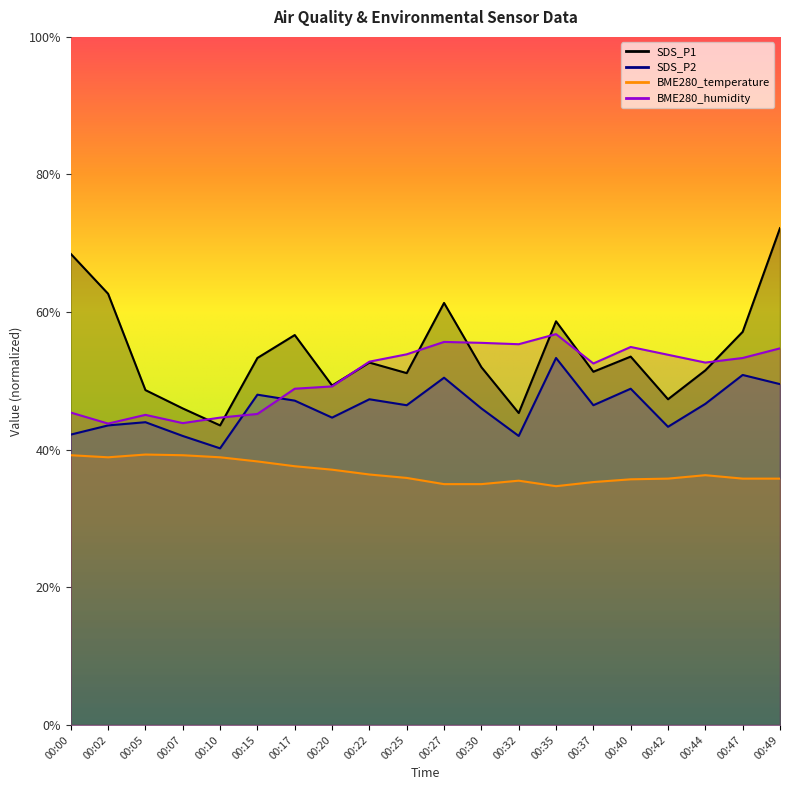

Where is the first local maximum for SDS_P2?

00:05